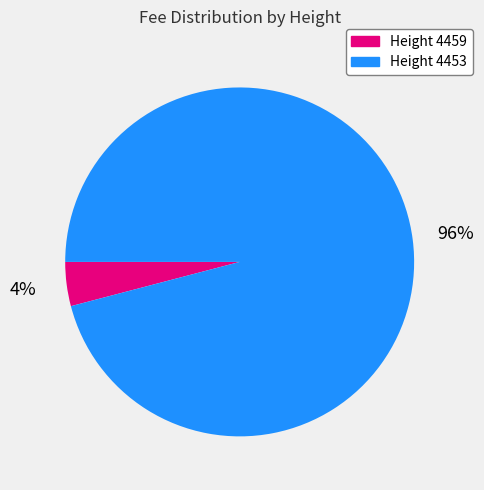

Does Height 4453 account for over 50% of the chart?

Yes